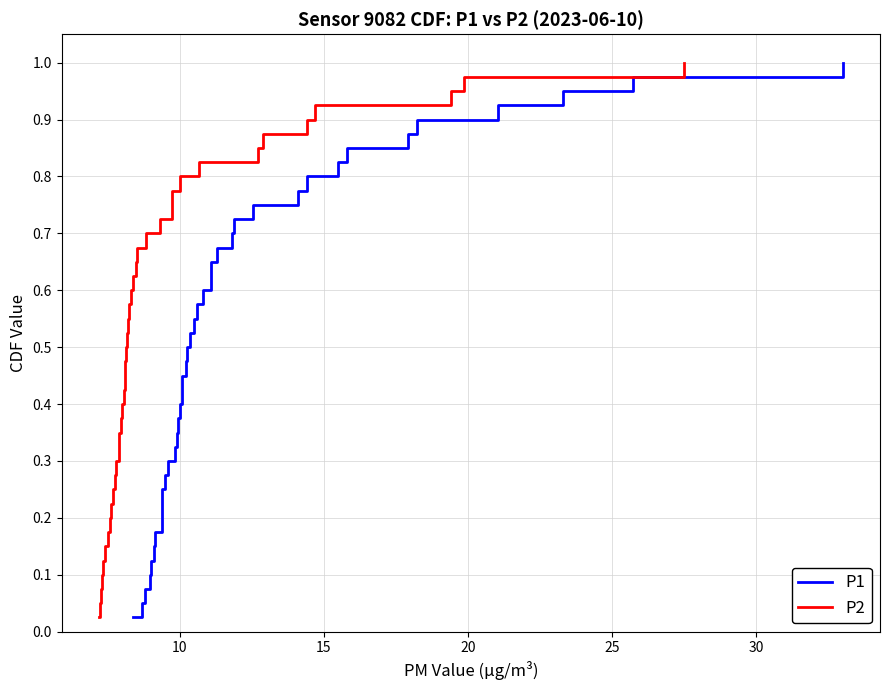

List the series in order of their peak value, lowest first.

P1, P2